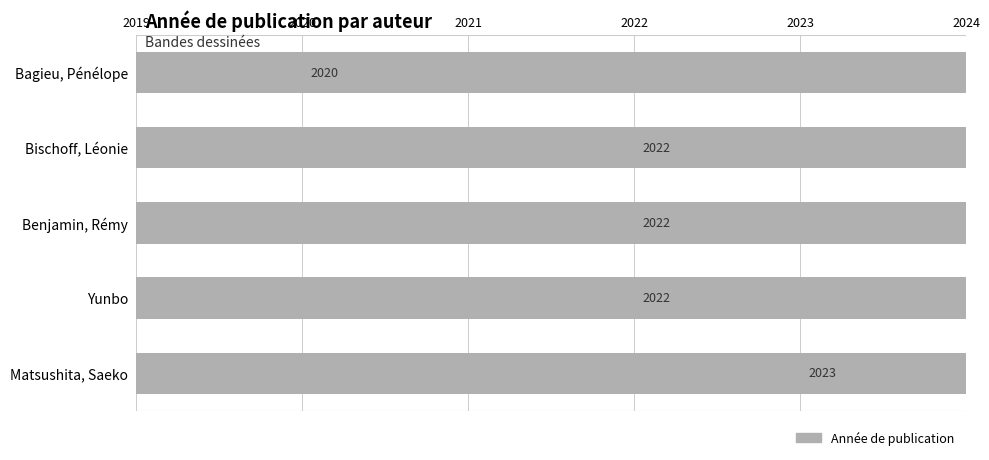

What is the greatest value displayed?

2023